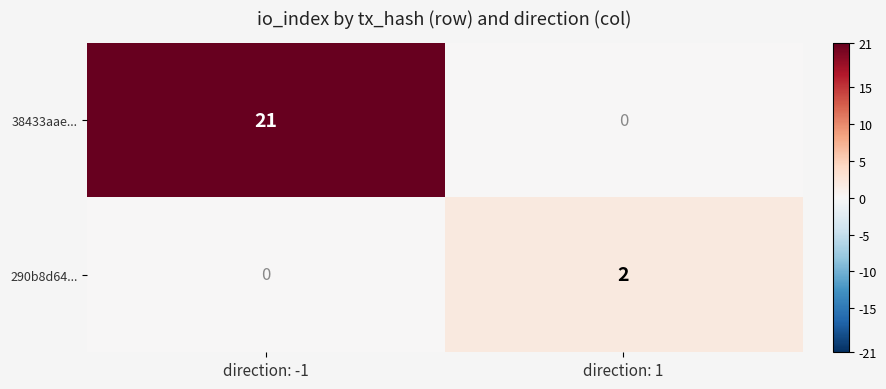

Is the value of 290b8d64... at direction: 1 greater than the value of 38433aae... at direction: -1?

No